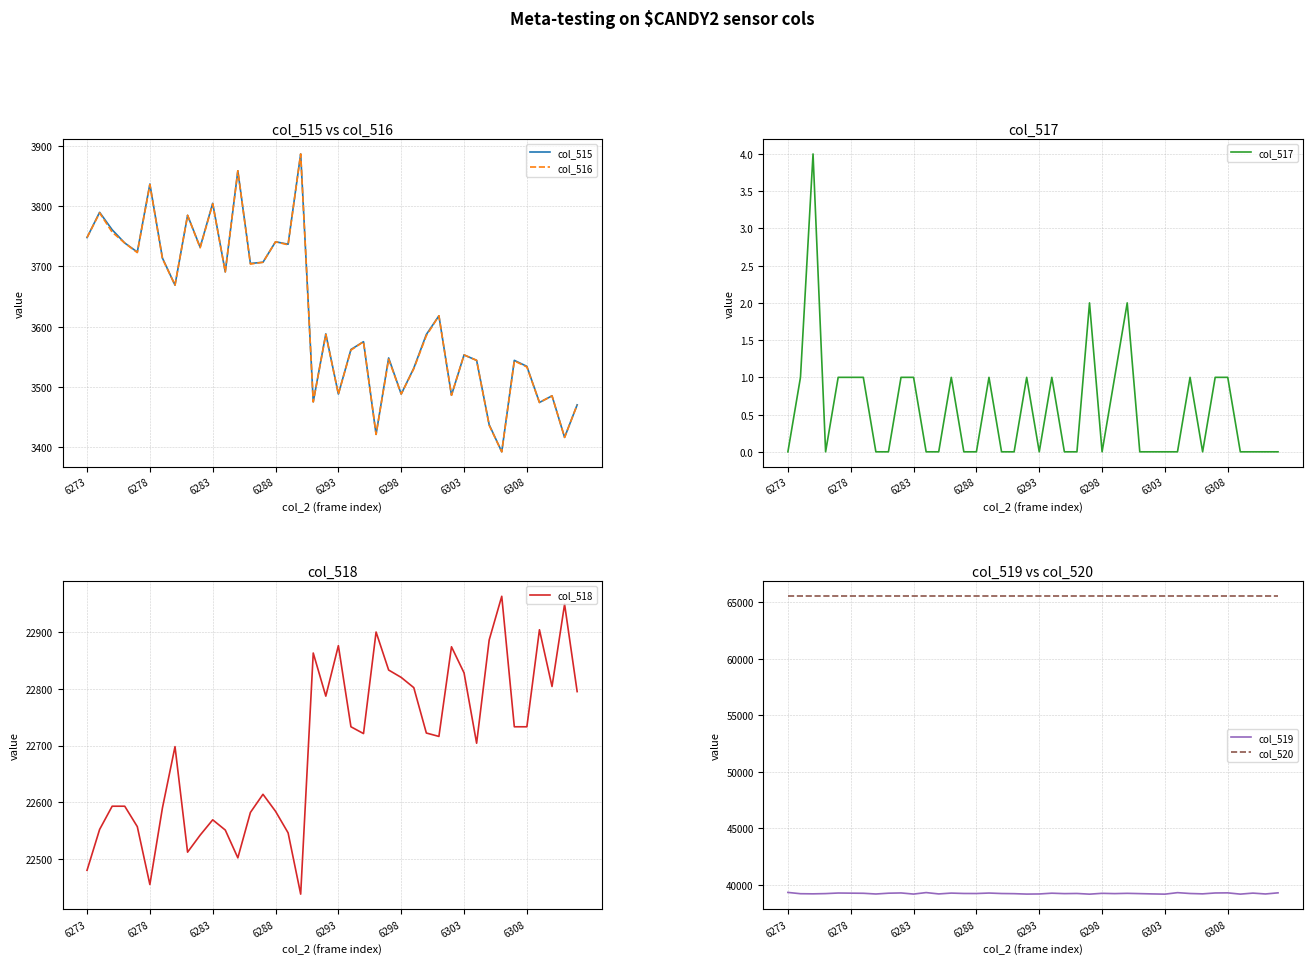

True or false: col_517 and col_519 cross at least once.

False